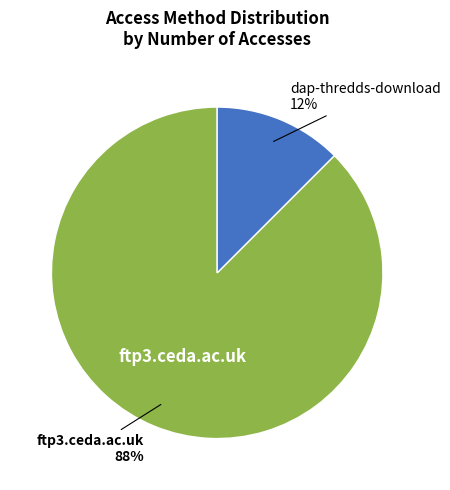

Count the number of slices in the pie.

2